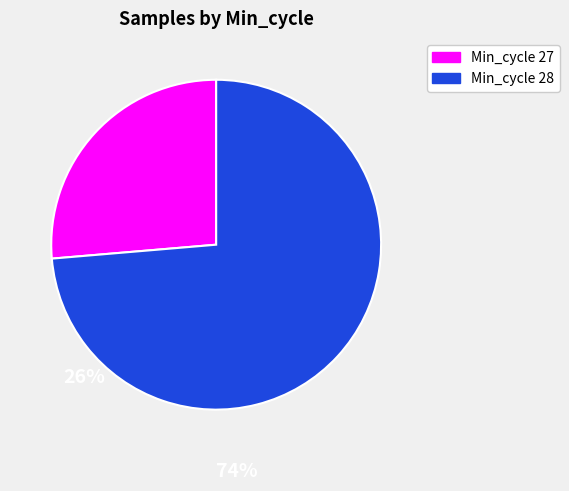

Does any single category account for the majority?

Yes